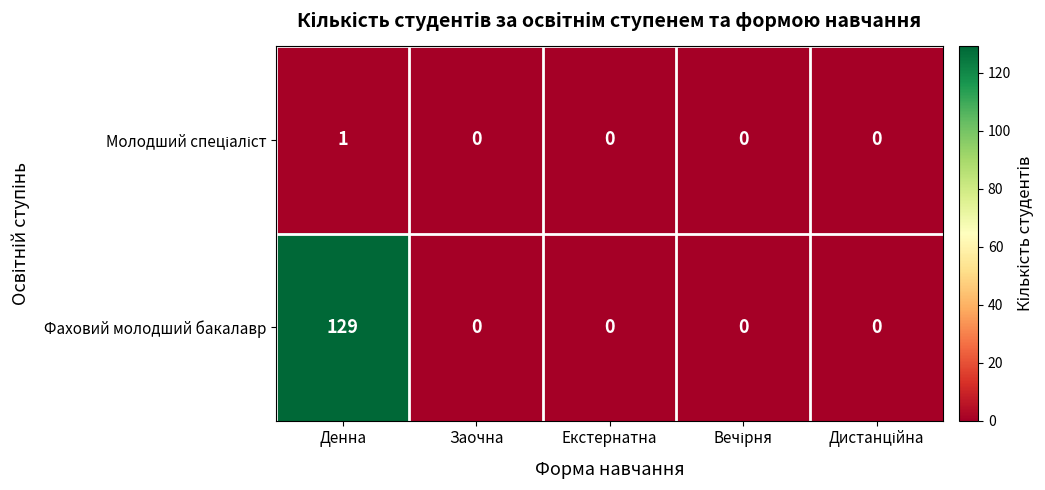

What is the sum of the Фаховий молодший бакалавр values at Екстернатна and Денна?

129